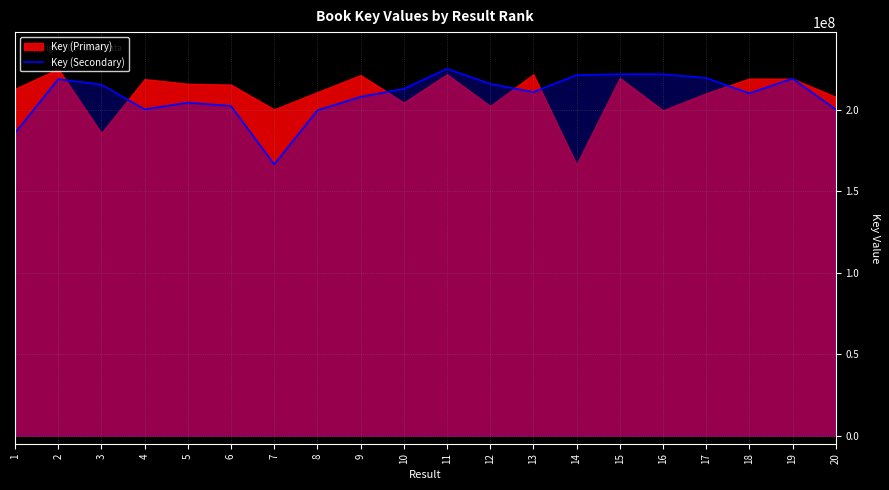

What is the highest value of the Key (Secondary) series?

225400207